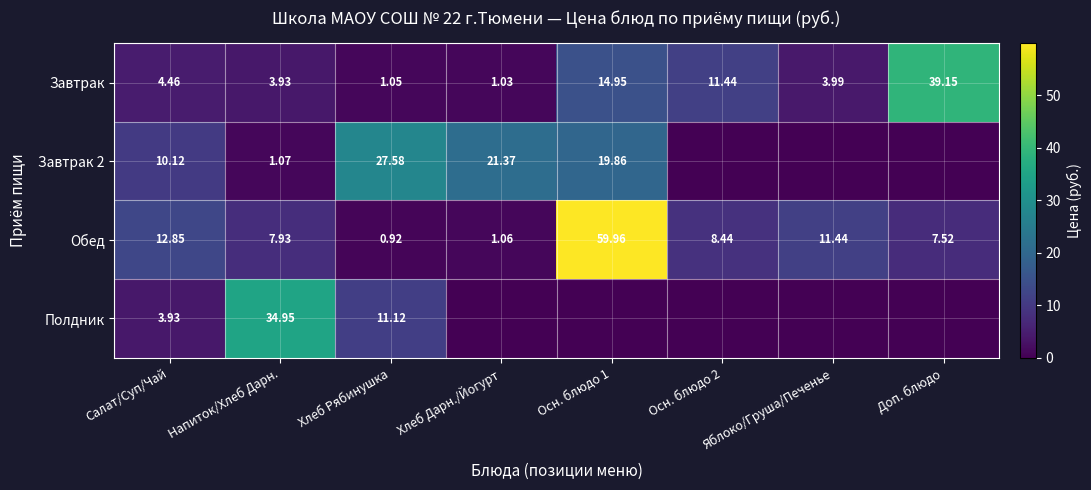

What is the spread (max minus min) of values at Хлеб Дарн./Йогурт?

21.4